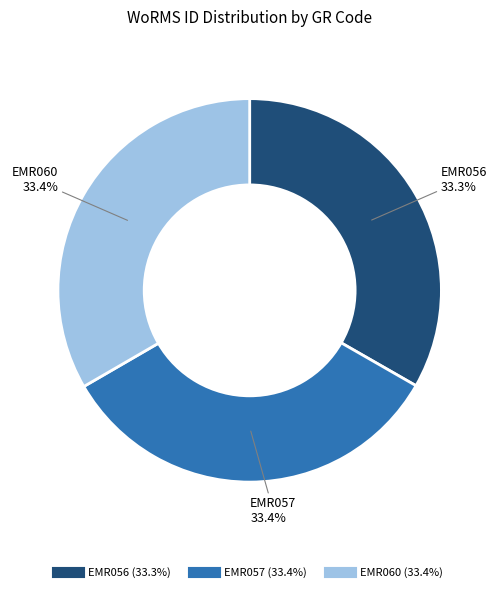

Is it true that EMR056 is 33% of the pie?

True